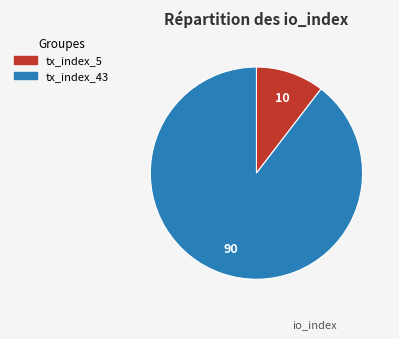

Which has a higher value, tx_index_43 or tx_index_5?

tx_index_43